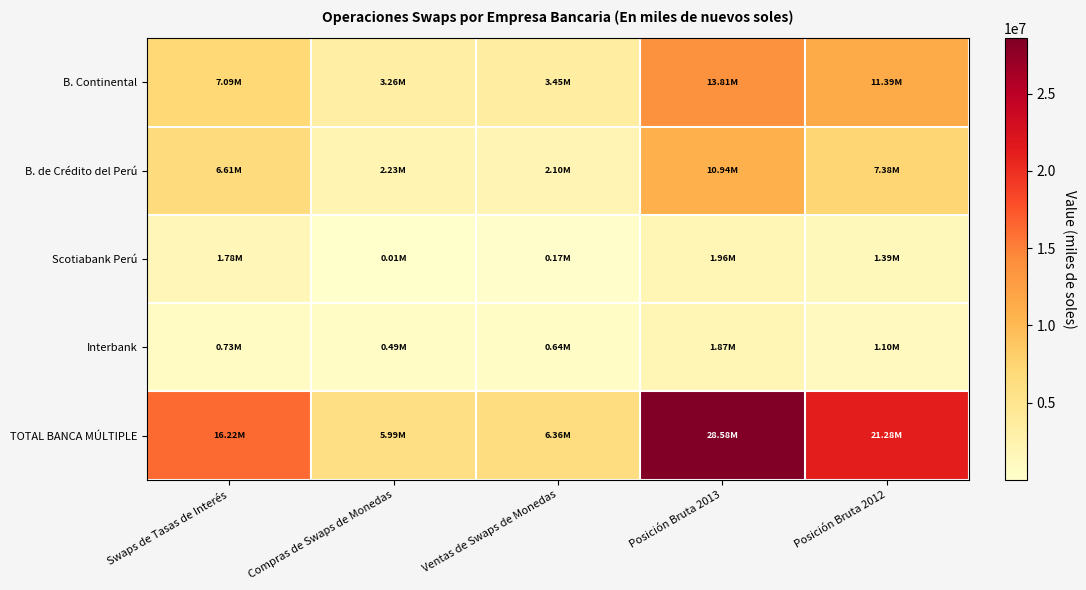

At which category is the sum across all series the highest?

Posición Bruta 2013